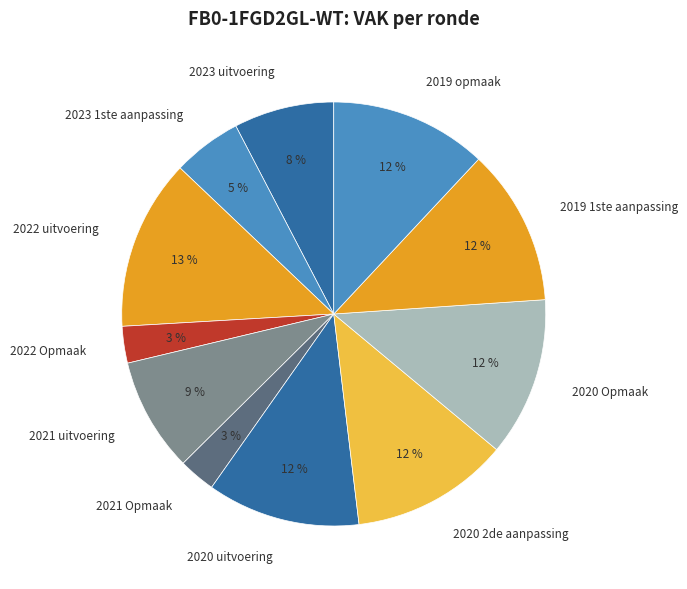

Does any single category account for the majority?

No